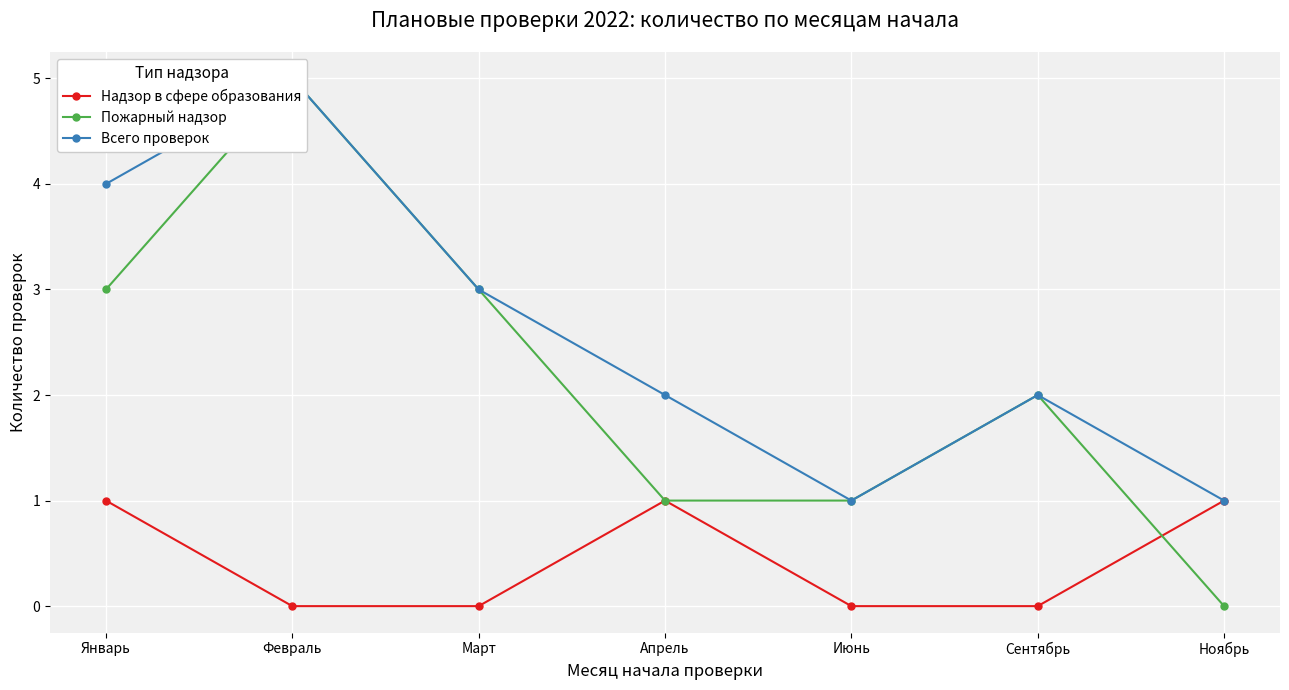

What is the label of the 7th point from the right?

Январь